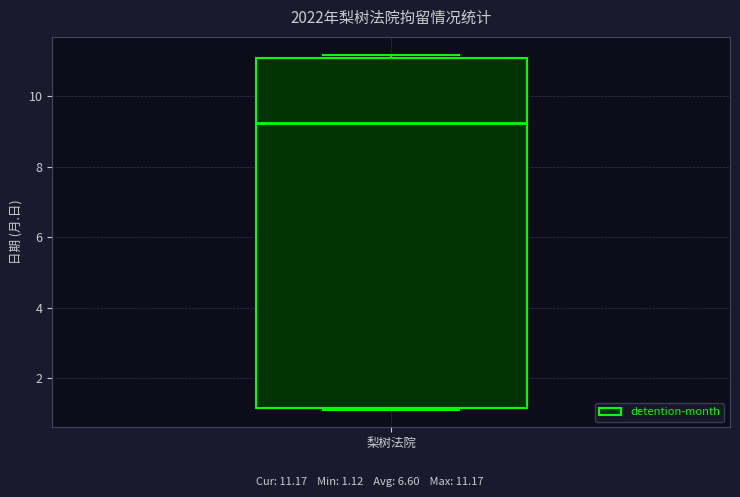

Transcribe this box plot: give where the median line is, the range the box spans, and where the two whiskers end, as read against the y-axis. The values are not printed on the chart, so give them approximately, as read against the axis.

median 9.2, box 1.2 to 11.0, whiskers 1.2 to 11.2